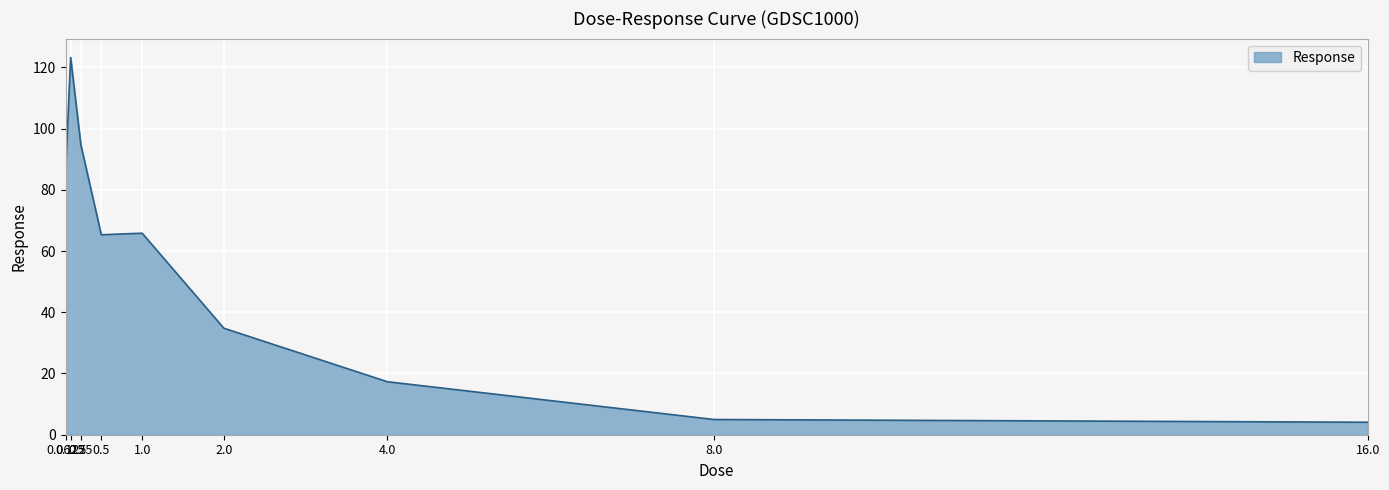

What is the minimum value shown in the chart?

4.1